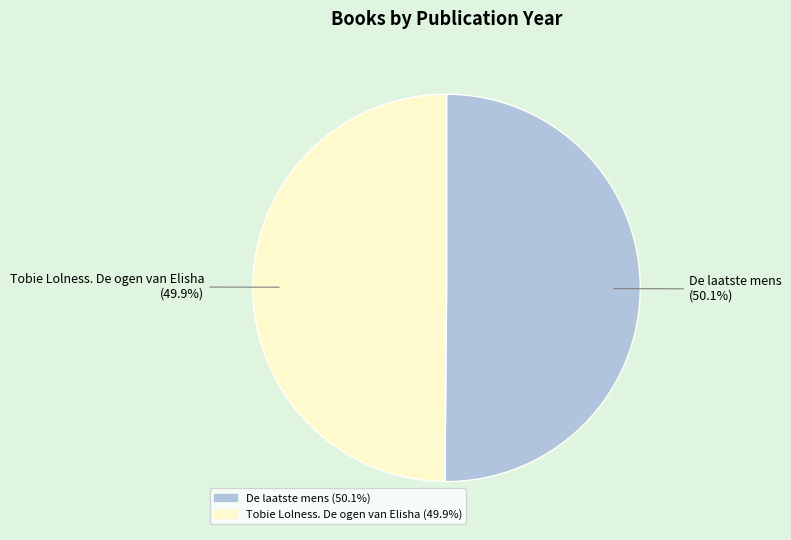

Is the sum of De laatste mens and Tobie Lolness. De ogen van Elisha greater than half?

Yes